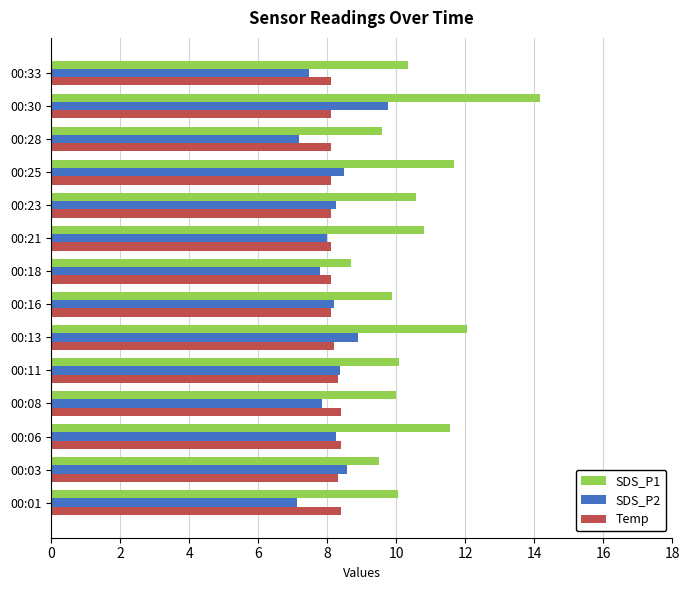

At which category is the sum across all series the highest?

00:30